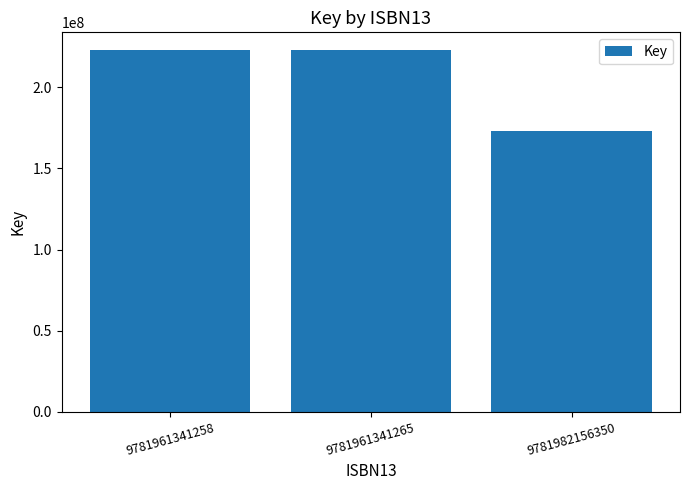

What is the greatest value displayed?

222775437